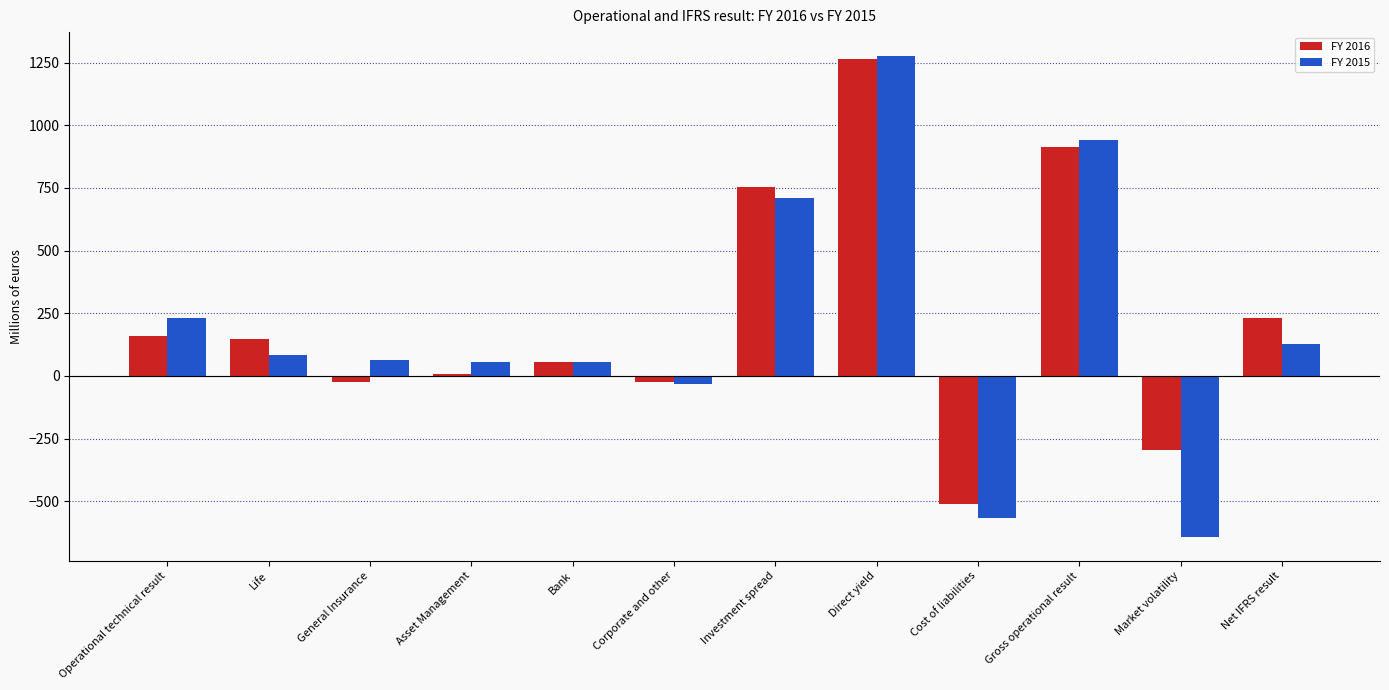

True or false: FY 2015 has a value of 710.6 at Investment spread.

True